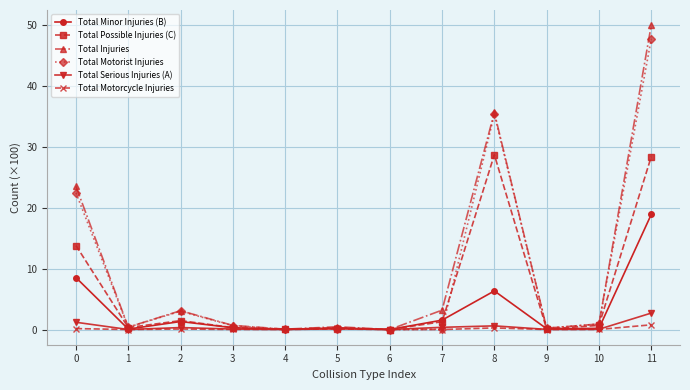

Is the value of Total Motorist Injuries at 11 greater than the value of Total Injuries at 3?

Yes